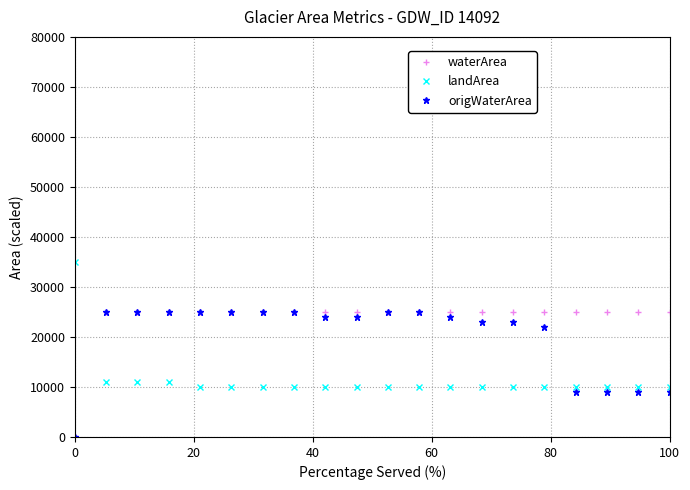

What is the maximum value shown in the chart?

35000